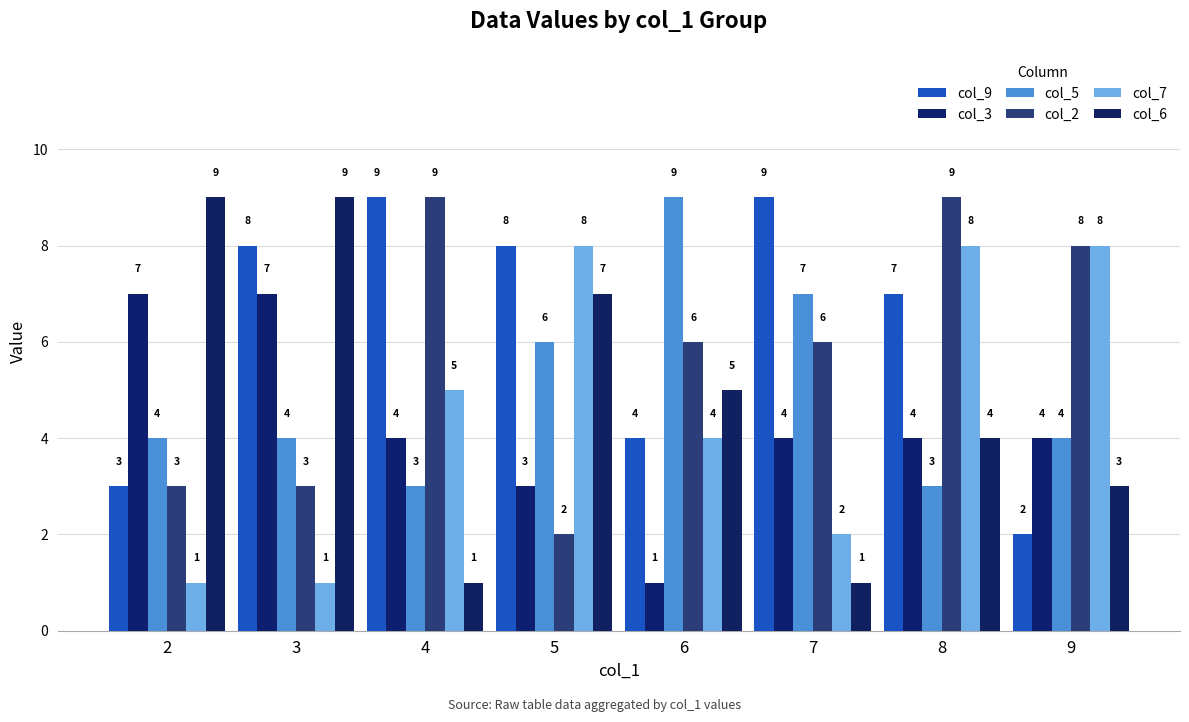

At which category is the sum across all series the highest?

8